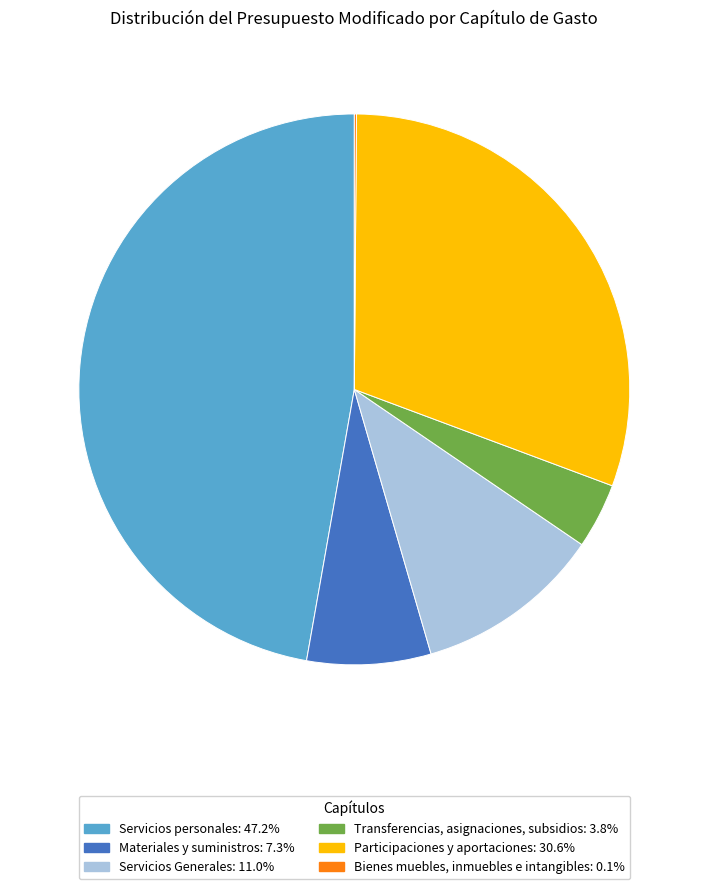

Which slice is the largest?

Servicios personales